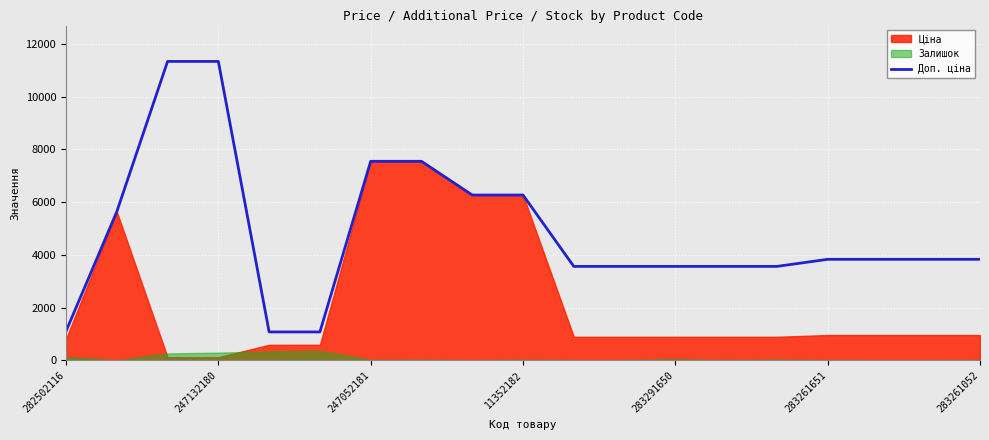

True or false: the data has more than 0 interior local peaks.

False